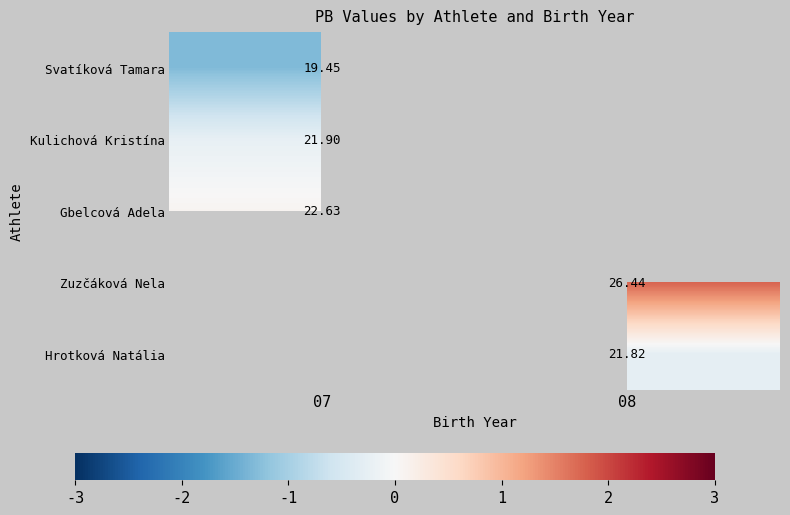

How many positive values does the Gbelcová Adela series have?

1